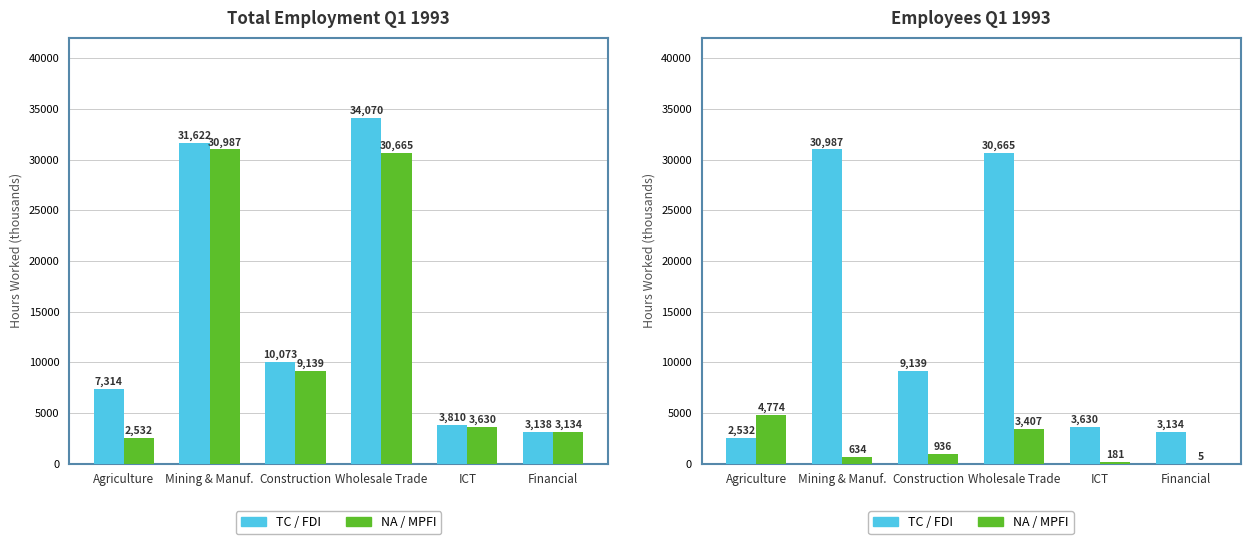

Is it true that TC / FDI equals 3630 at ICT?

True